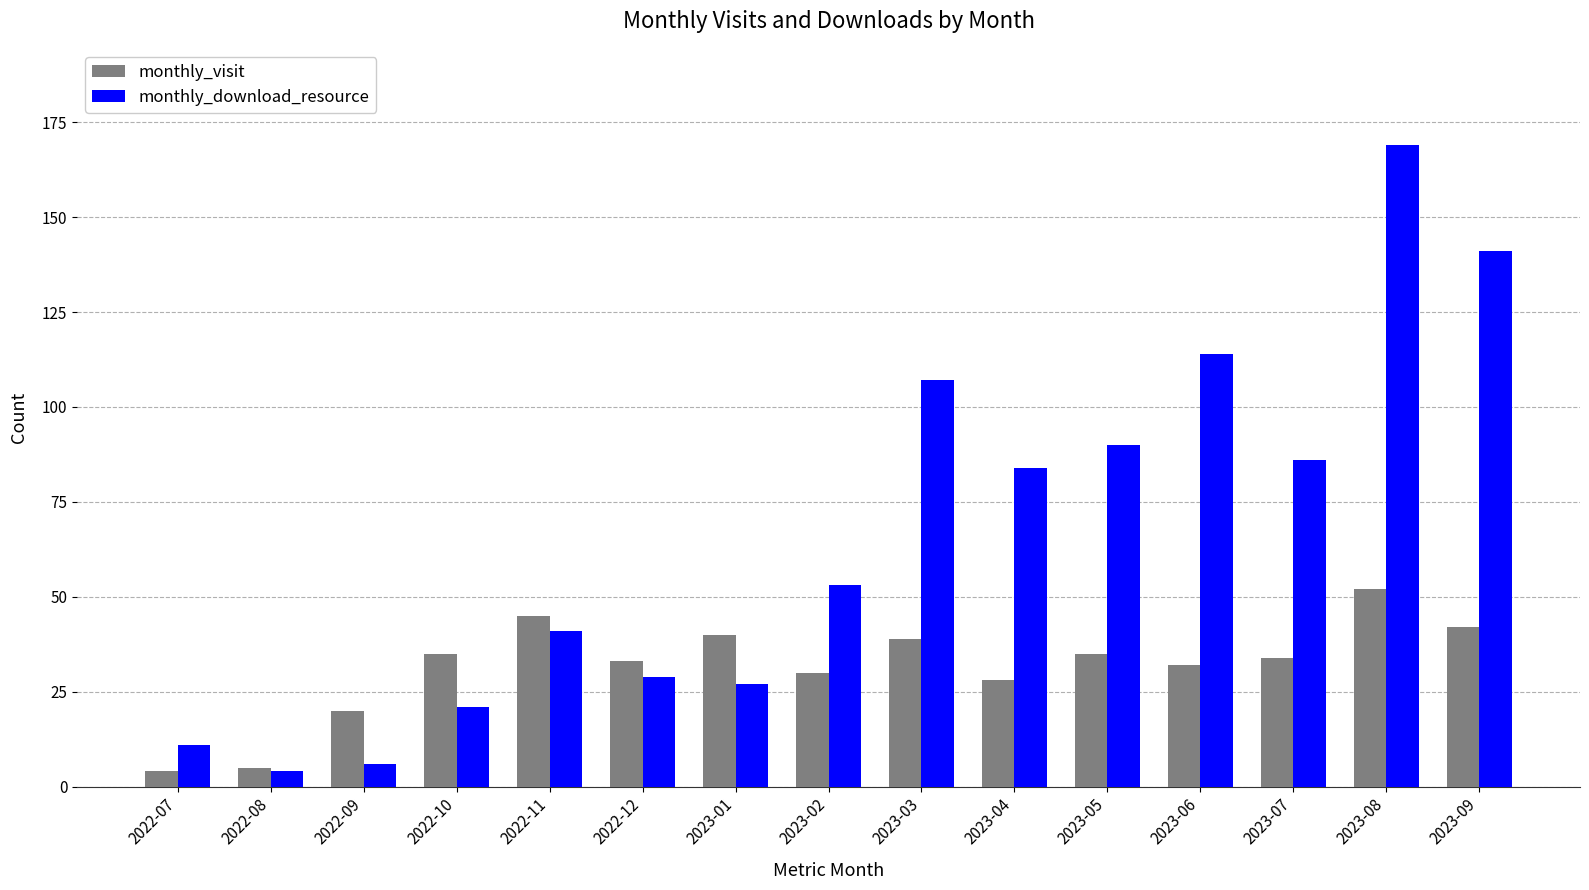

What position from the right is 2023-06?

4